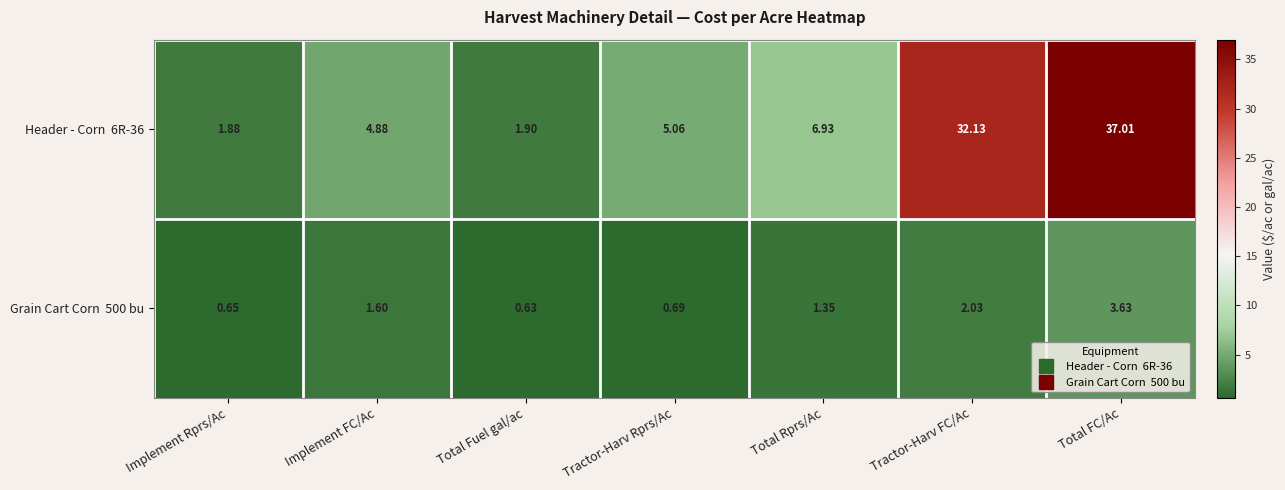

At which category is the sum across all series the highest?

Total FC/Ac